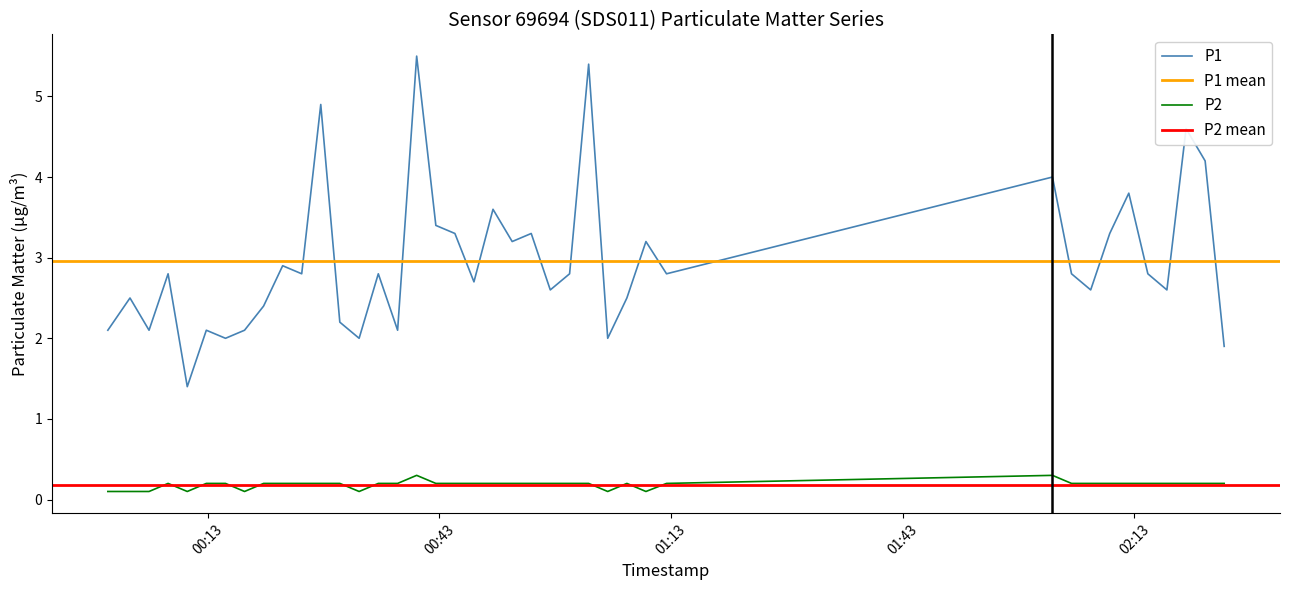

True or false: P1 and P2 cross at least once.

False